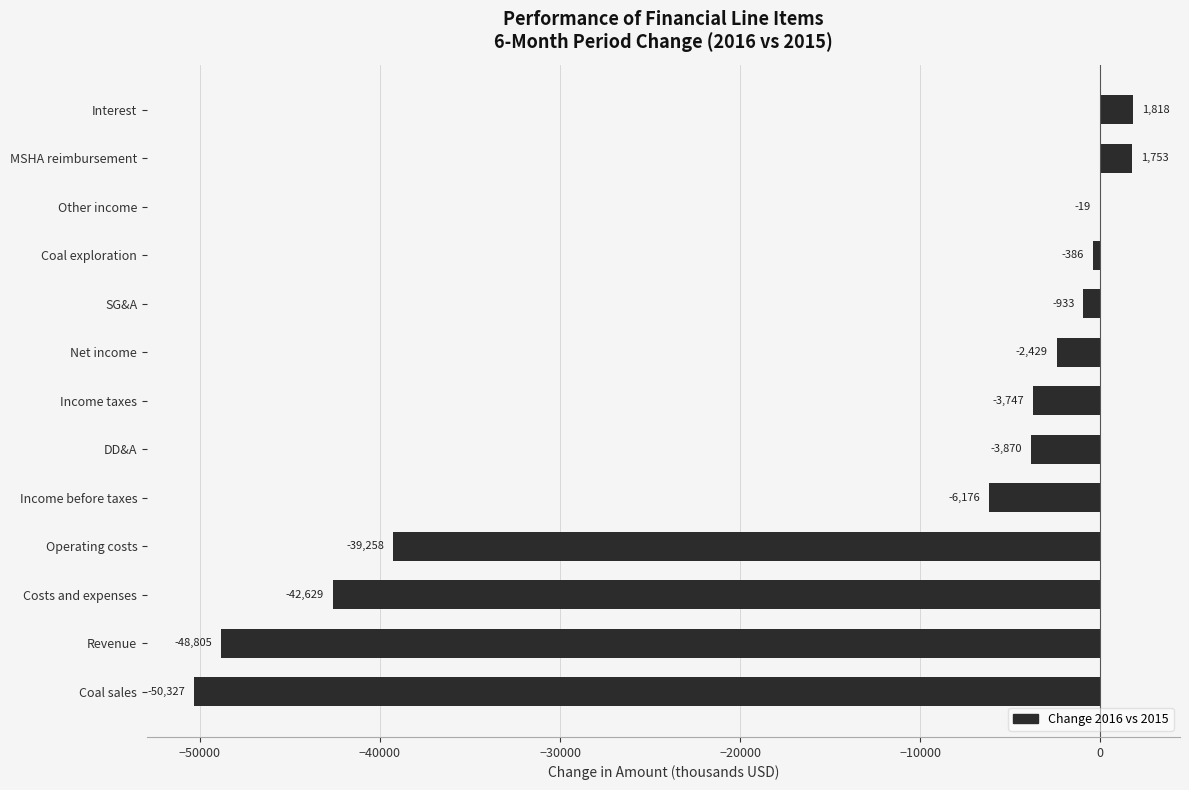

Are the bars horizontal?

Yes